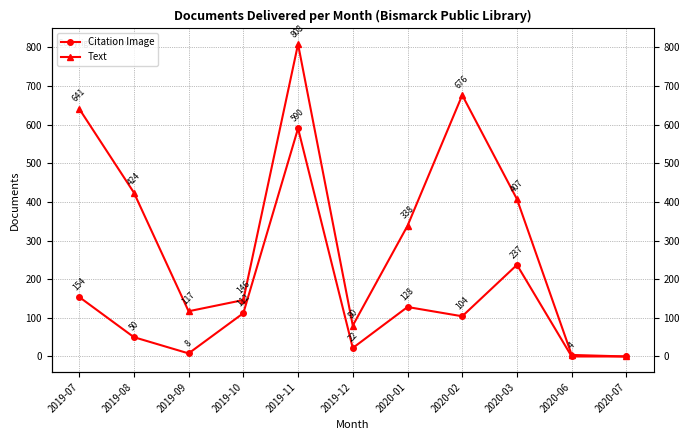

What is the label of the 11th point from the left?

2020-07